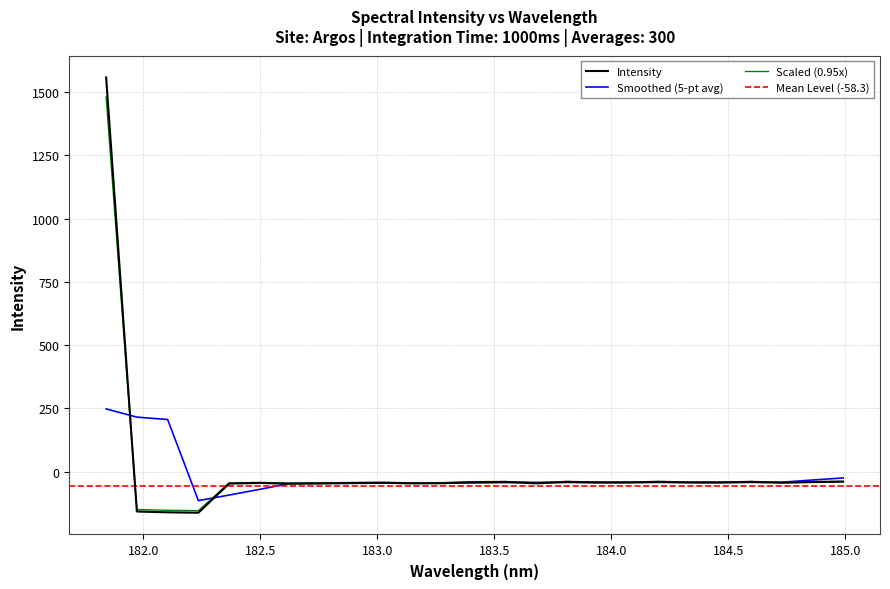

How many values are below -44?

13